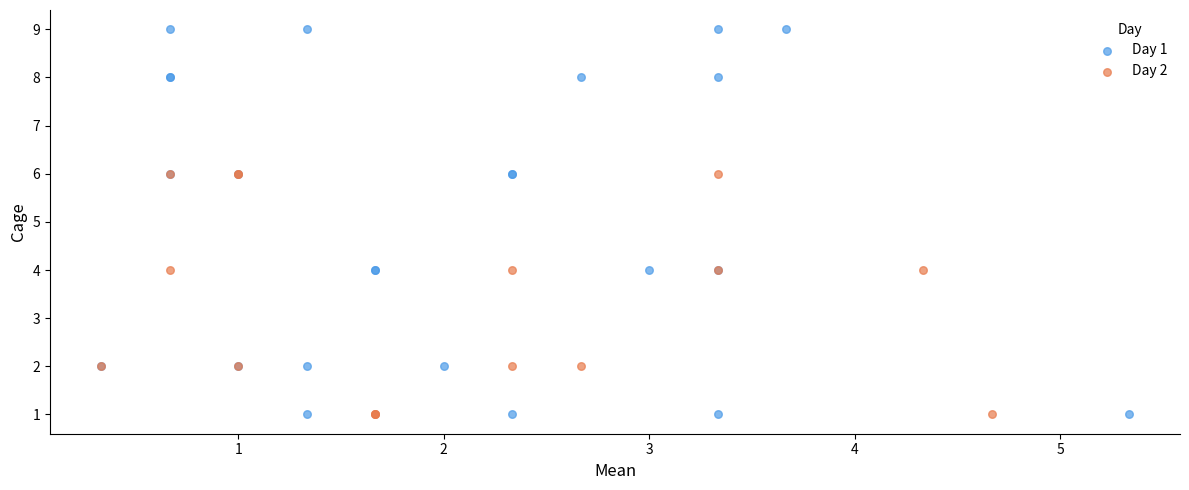

Which series has the widest spread of Y values?

Day 1